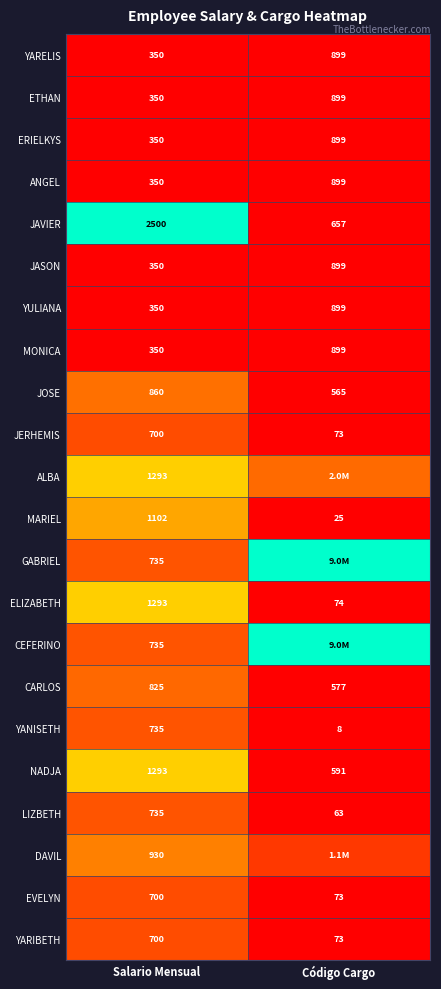

Is it true that CEFERINO equals 0.3 at Salario Mensual?

False